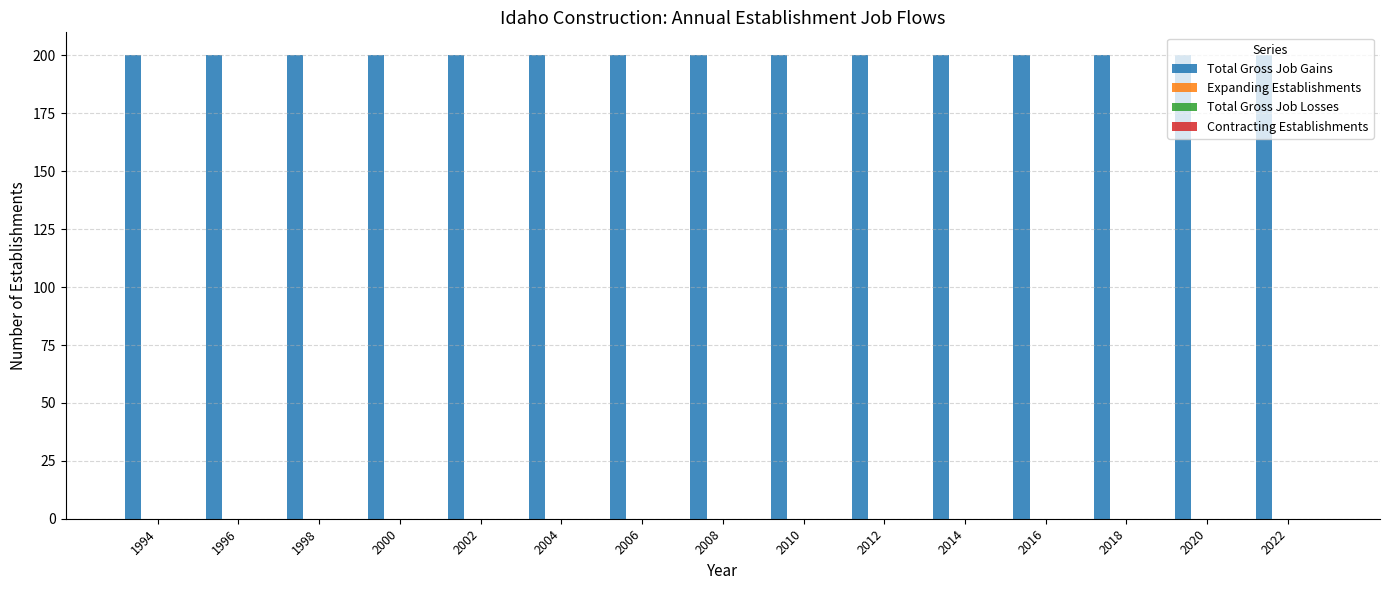

Where is Contracting Establishments nearest to the value 0?

1994